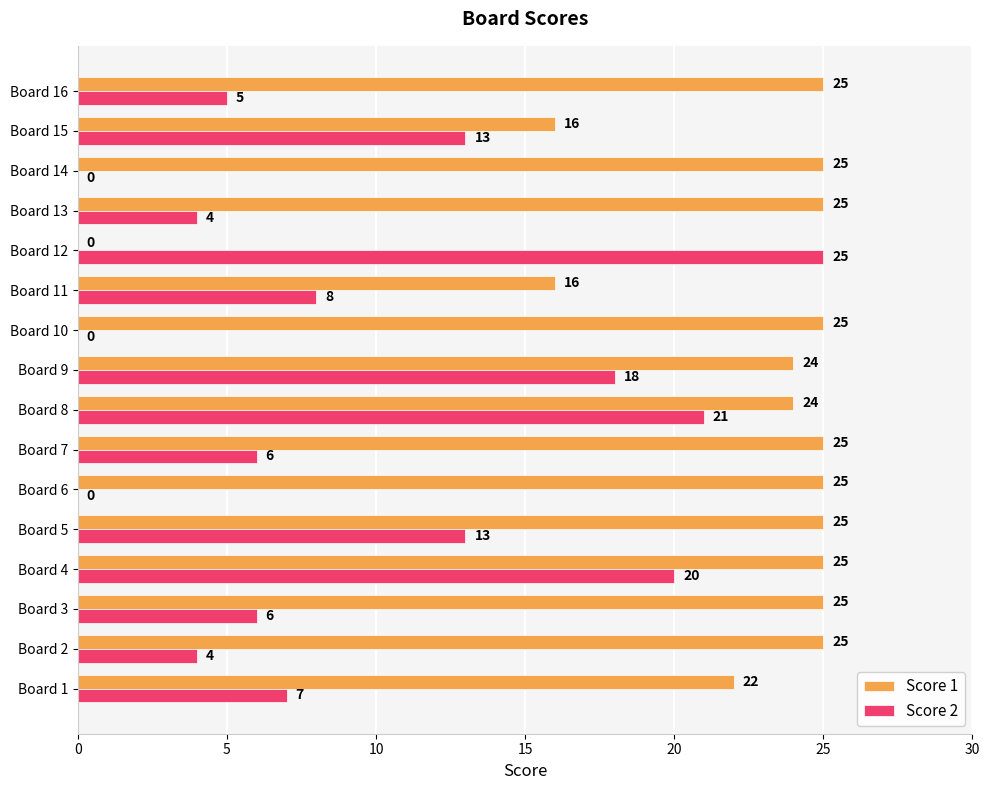

Between Board 7 and Board 10, which series saw the biggest shift?

Score 2